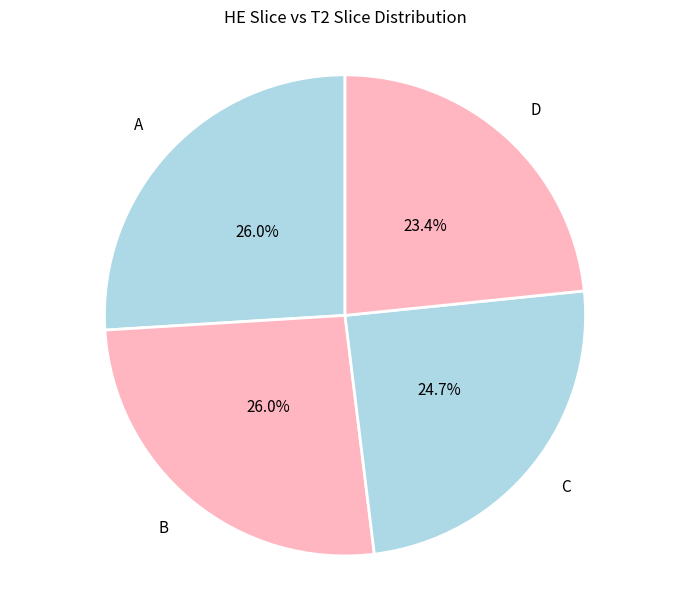

To the nearest percent, what is the difference between the largest and smallest slice percentages?

3%